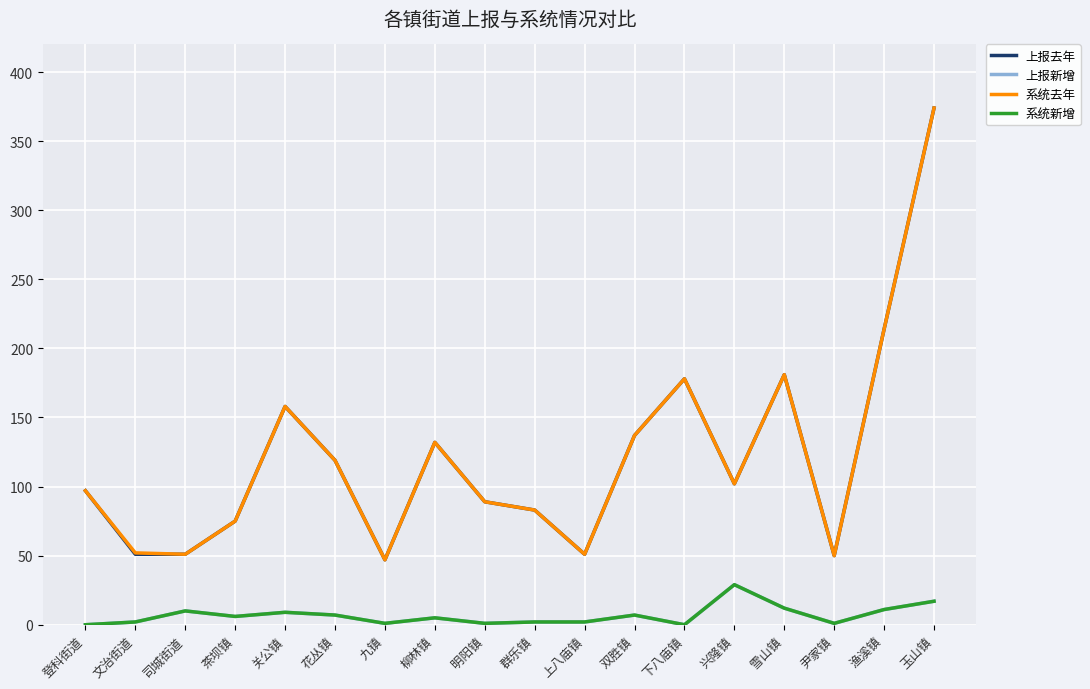

Reading left to right, transcribe all the data shown in this chart.

上报去年: 登科街道=97	文治街道=51	司城街道=51	茶坝镇=75	关公镇=158	花丛镇=119	九镇=47	柳林镇=132	明阳镇=89	群乐镇=83	上八庙镇=51	双胜镇=137	下八庙镇=178	兴隆镇=102	雪山镇=181	尹家镇=50	渔溪镇=214	玉山镇=374
上报新增: 登科街道=0	文治街道=2	司城街道=10	茶坝镇=6	关公镇=9	花丛镇=7	九镇=1	柳林镇=5	明阳镇=1	群乐镇=2	上八庙镇=2	双胜镇=7	下八庙镇=0	兴隆镇=29	雪山镇=12	尹家镇=1	渔溪镇=11	玉山镇=17
系统去年: 登科街道=97	文治街道=52	司城街道=51	茶坝镇=75	关公镇=158	花丛镇=119	九镇=47	柳林镇=132	明阳镇=89	群乐镇=83	上八庙镇=51	双胜镇=137	下八庙镇=178	兴隆镇=102	雪山镇=181	尹家镇=50	渔溪镇=214	玉山镇=374
系统新增: 登科街道=0	文治街道=2	司城街道=10	茶坝镇=6	关公镇=9	花丛镇=7	九镇=1	柳林镇=5	明阳镇=1	群乐镇=2	上八庙镇=2	双胜镇=7	下八庙镇=0	兴隆镇=29	雪山镇=12	尹家镇=1	渔溪镇=11	玉山镇=17